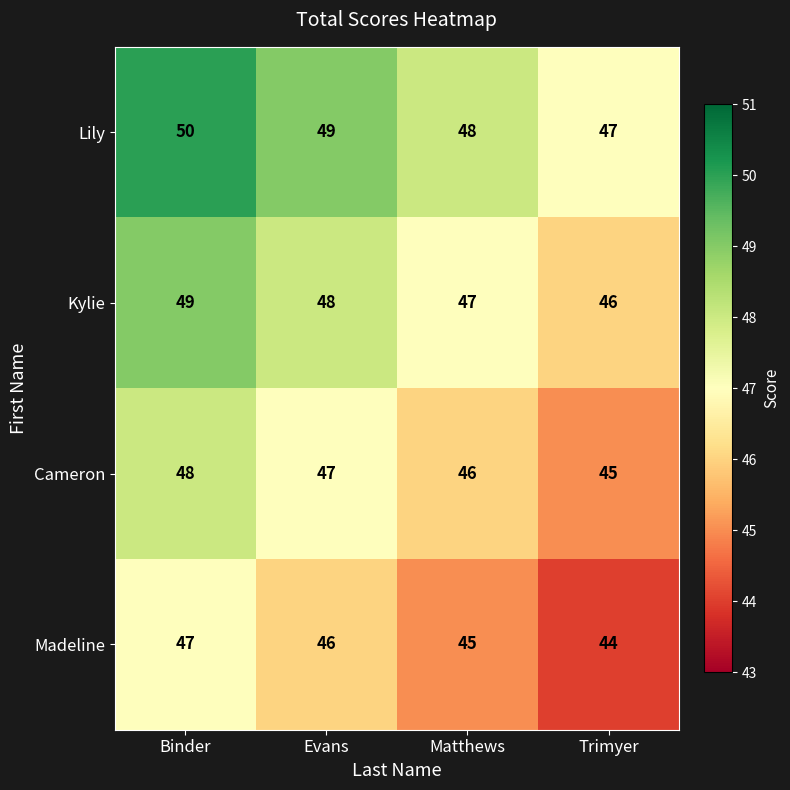

What is the difference between the maximum and minimum values in the Lily series?

3